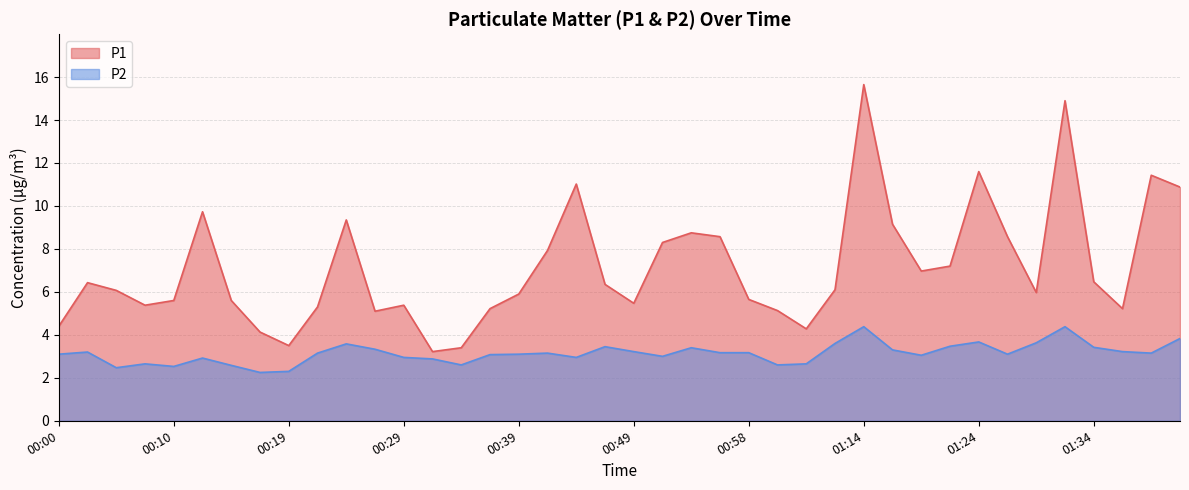

True or false: P1 and P2 cross at least once.

False